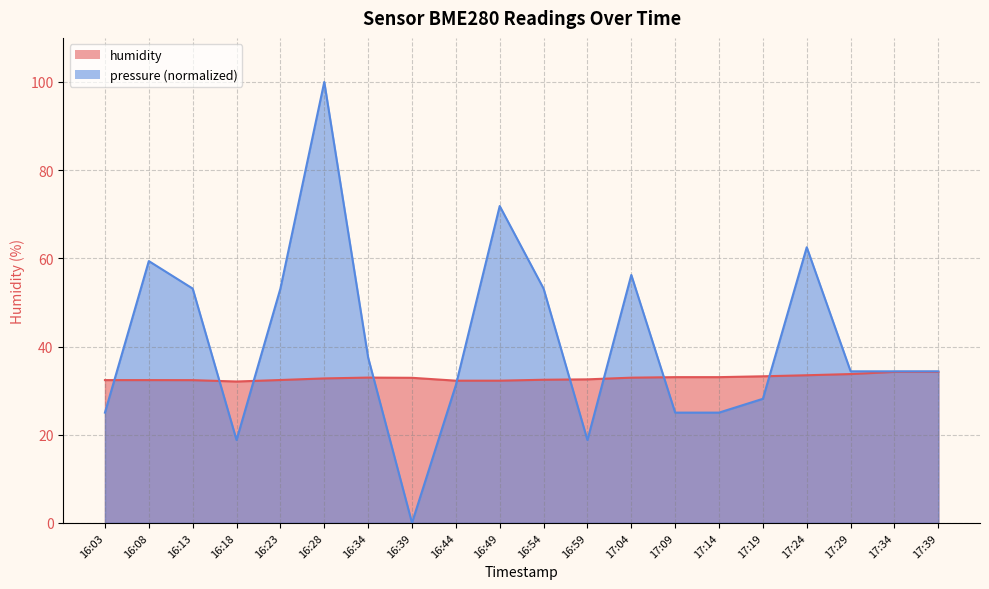

What is the total value across all series at 16:44?

63.5